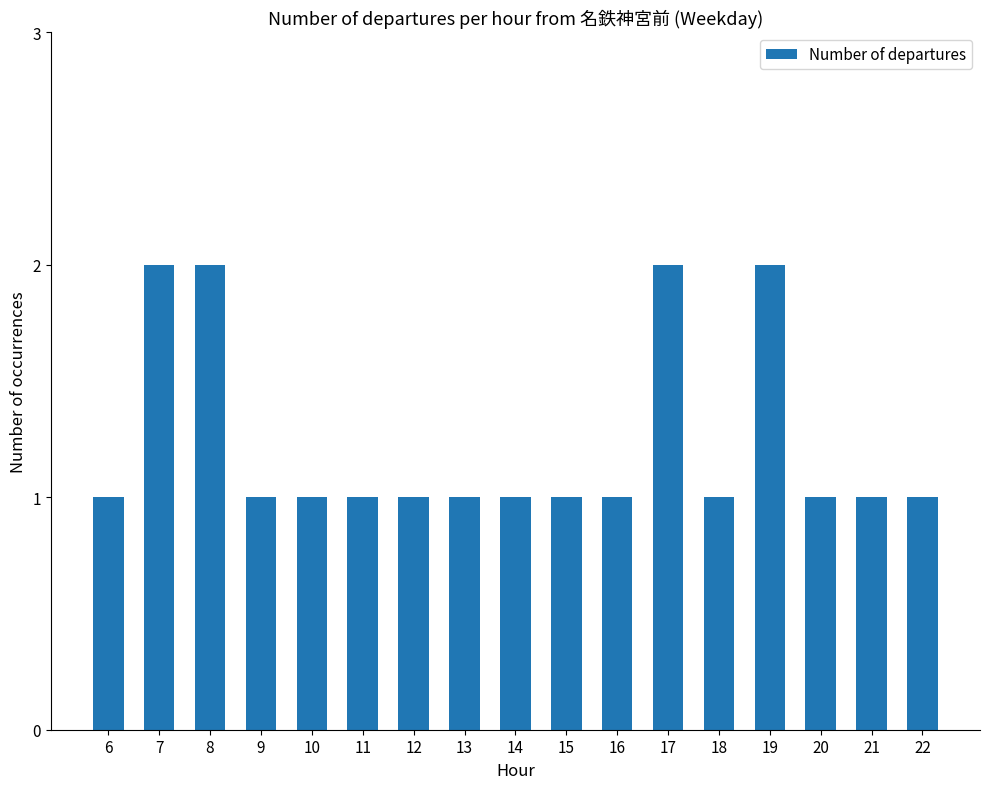

How many distinct data groups are displayed?

1